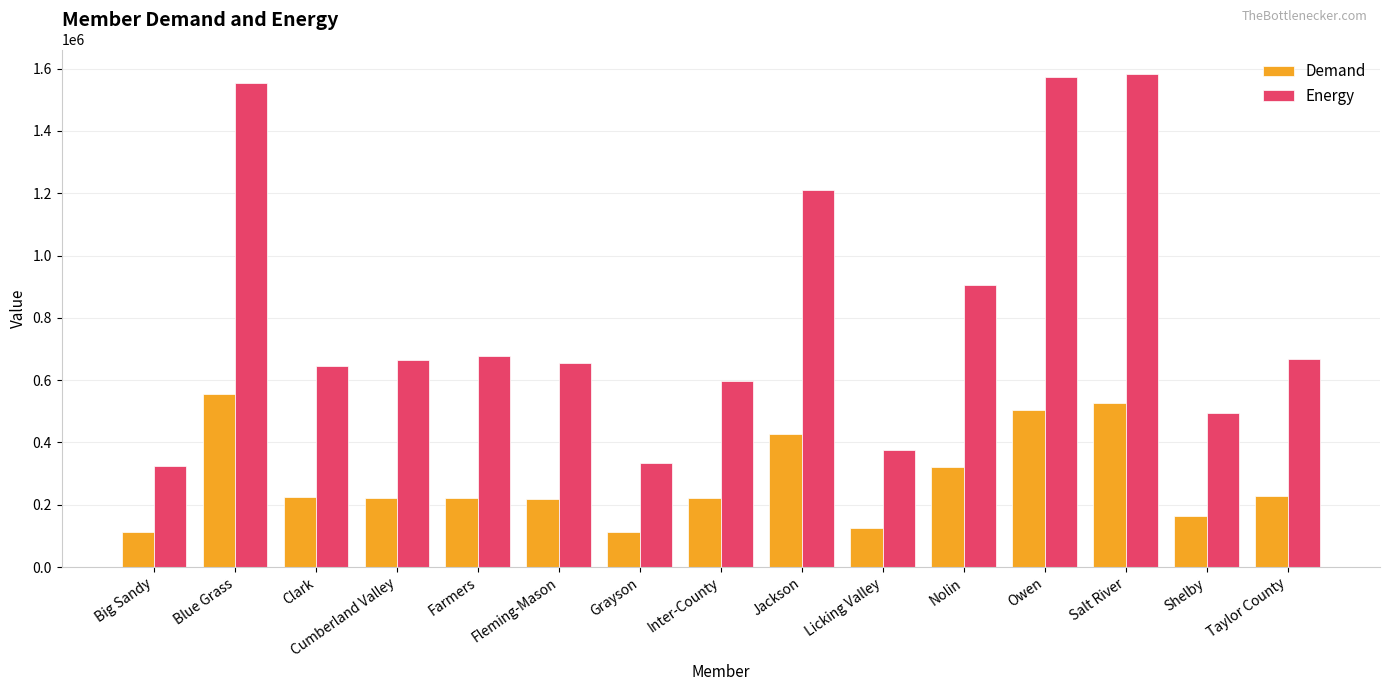

What value does the Energy series have at Clark?

647062